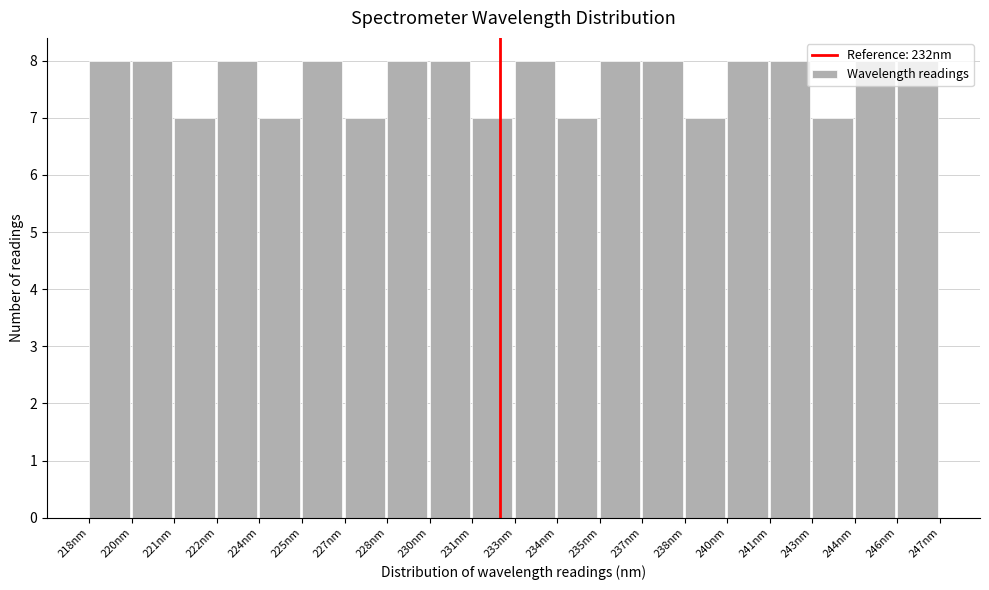

What is the maximum value shown in the chart?

8